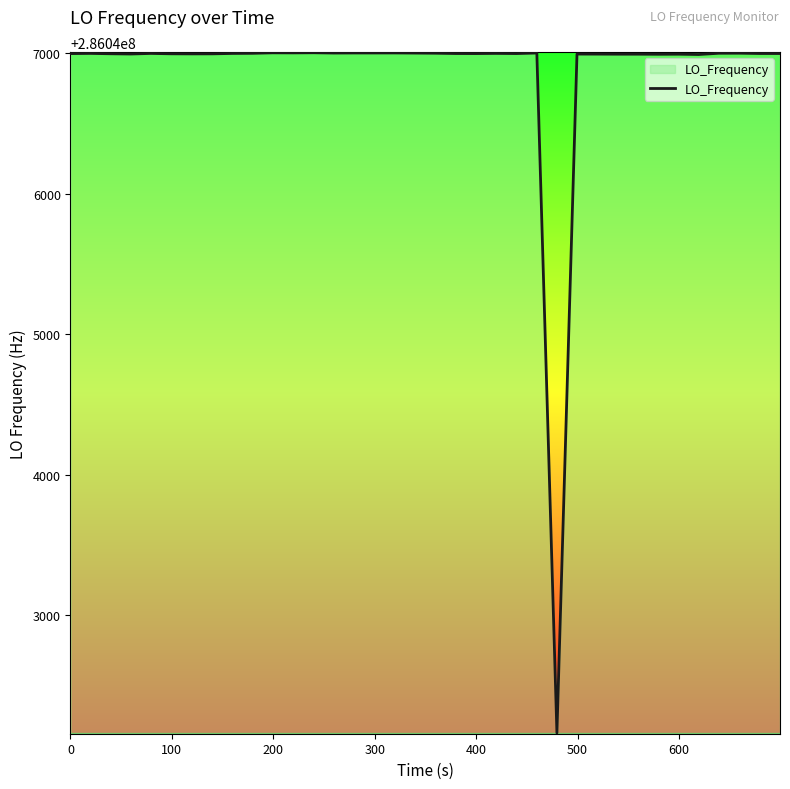

What is the minimum value shown in the chart?

286042159.8